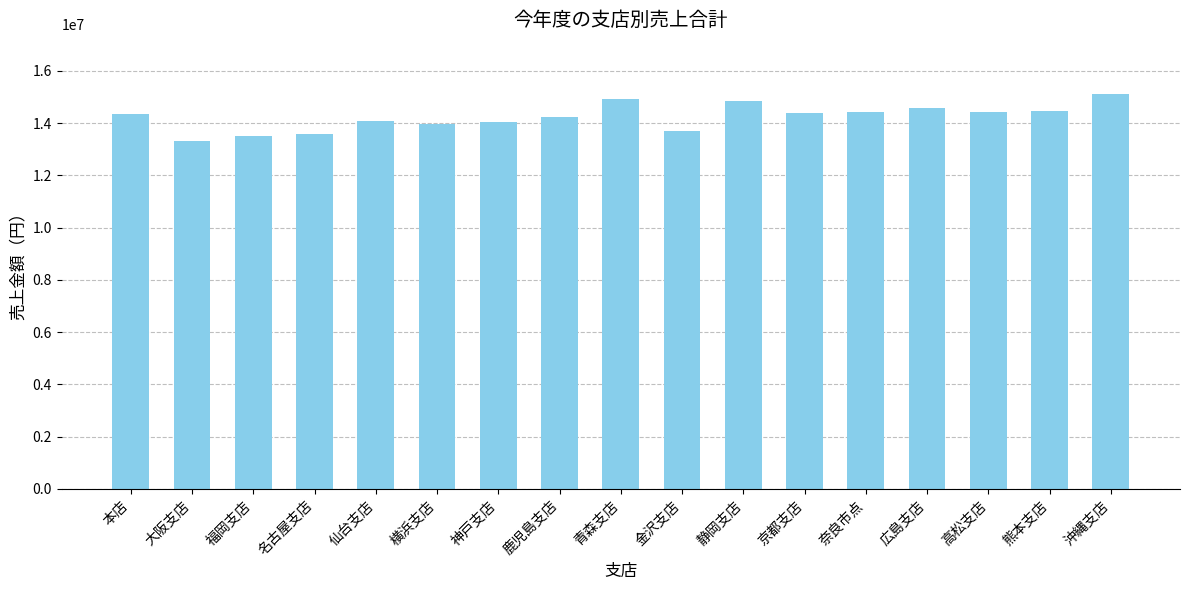

Approximately how many times larger is the value at 青森支店 compared to 本店?

1.0